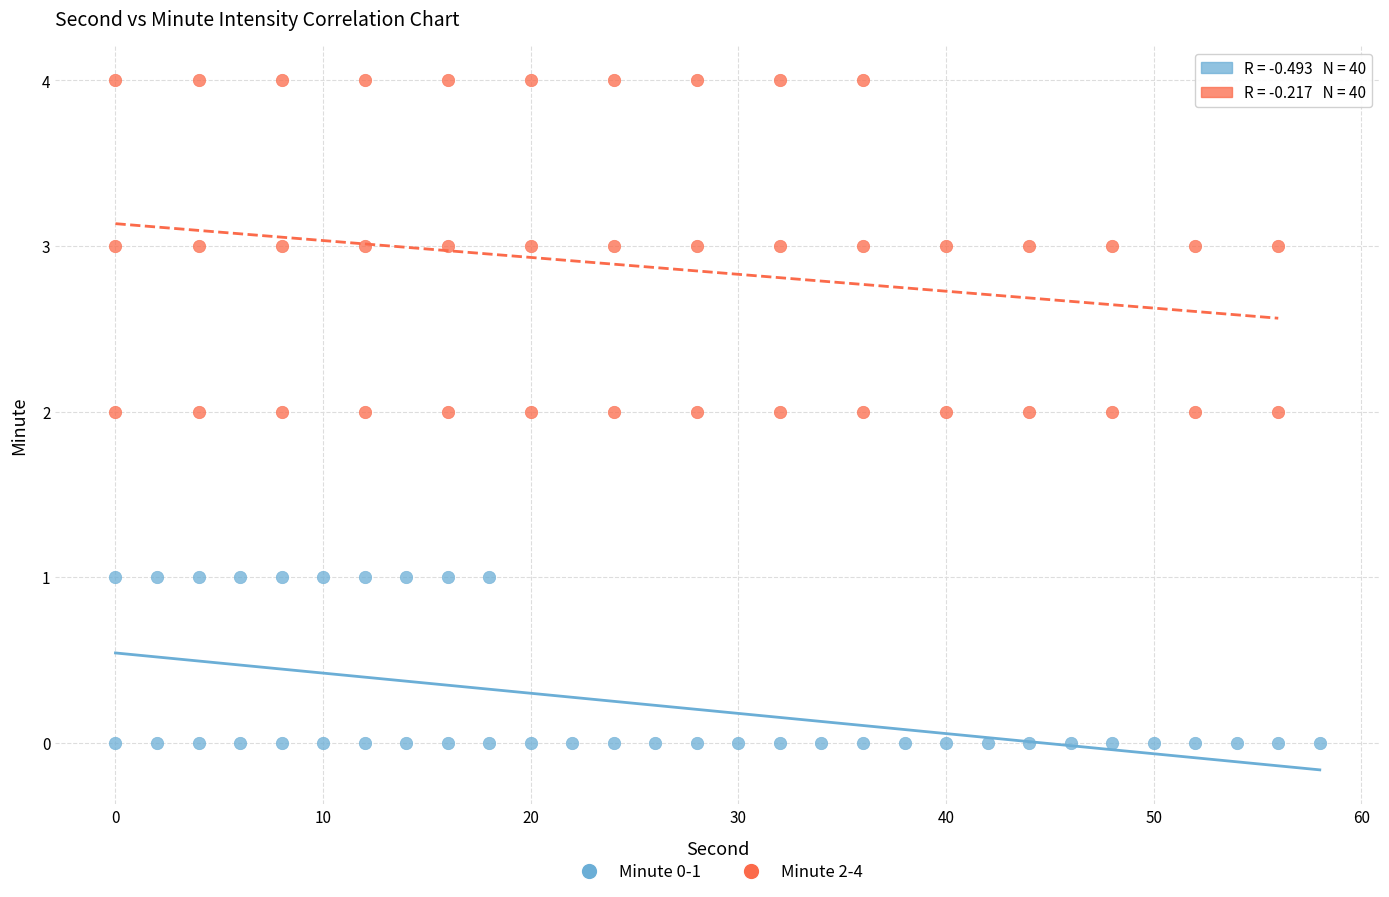

Which series contains the lowest Y value?

Minute 0-1